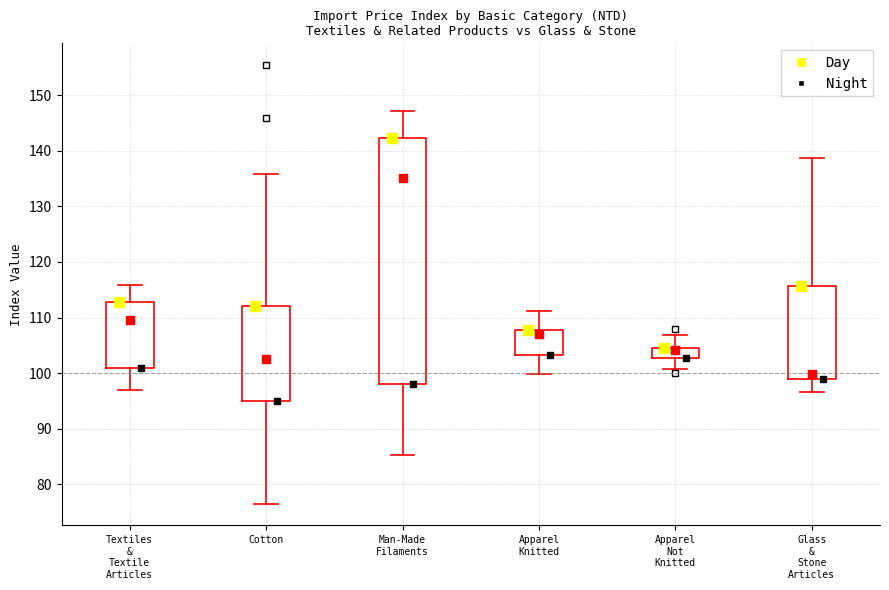

Reading left to right, transcribe this box plot: for each box, give where its median line is, the range the box spans, and where its two whiskers end, as read against the y-axis. The values are not printed on the chart, so give them approximately, as read against the axis.

Textiles & Textile Articles: median 110, box 101 to 113, whiskers 97 to 116
Cotton: median 102, box 95 to 112, whiskers 77 to 136
Man-Made Filaments: median 135, box 98 to 142, whiskers 85 to 147
Apparel Knitted: median 107, box 103 to 108, whiskers 100 to 111
Apparel Not Knitted: median 104, box 103 to 105, whiskers 101 to 107
Glass & Stone Articles: median 100, box 99 to 116, whiskers 97 to 139